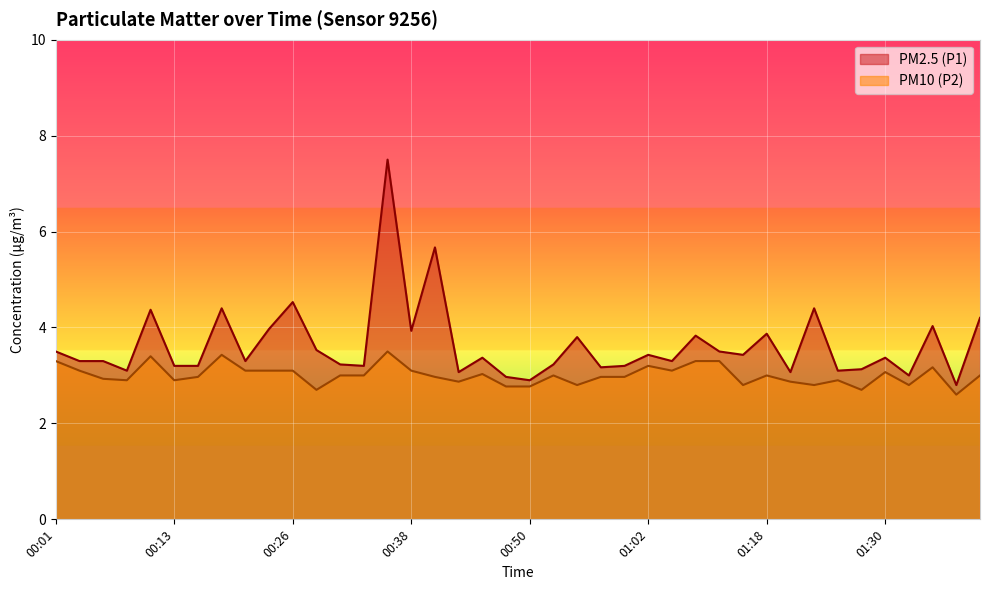

Reading left to right, what are all the values shown in this chart?

PM2.5 (P1): 3.5	3.3	3.3	3.1	4.4	3.2	3.2	4.4	3.3	4.0	4.5	3.5	3.2	3.2	7.5	3.9	5.7	3.1	3.4	3.0	2.9	3.2	3.8	3.2	3.2	3.4	3.3	3.8	3.5	3.4	3.9	3.1	4.4	3.1	3.1	3.4	3.0	4.0	2.8	4.2
PM10 (P2): 3.3	3.1	2.9	2.9	3.4	2.9	3.0	3.4	3.1	3.1	3.1	2.7	3.0	3.0	3.5	3.1	3.0	2.9	3.0	2.8	2.8	3.0	2.8	3.0	3.0	3.2	3.1	3.3	3.3	2.8	3.0	2.9	2.8	2.9	2.7	3.1	2.8	3.2	2.6	3.0